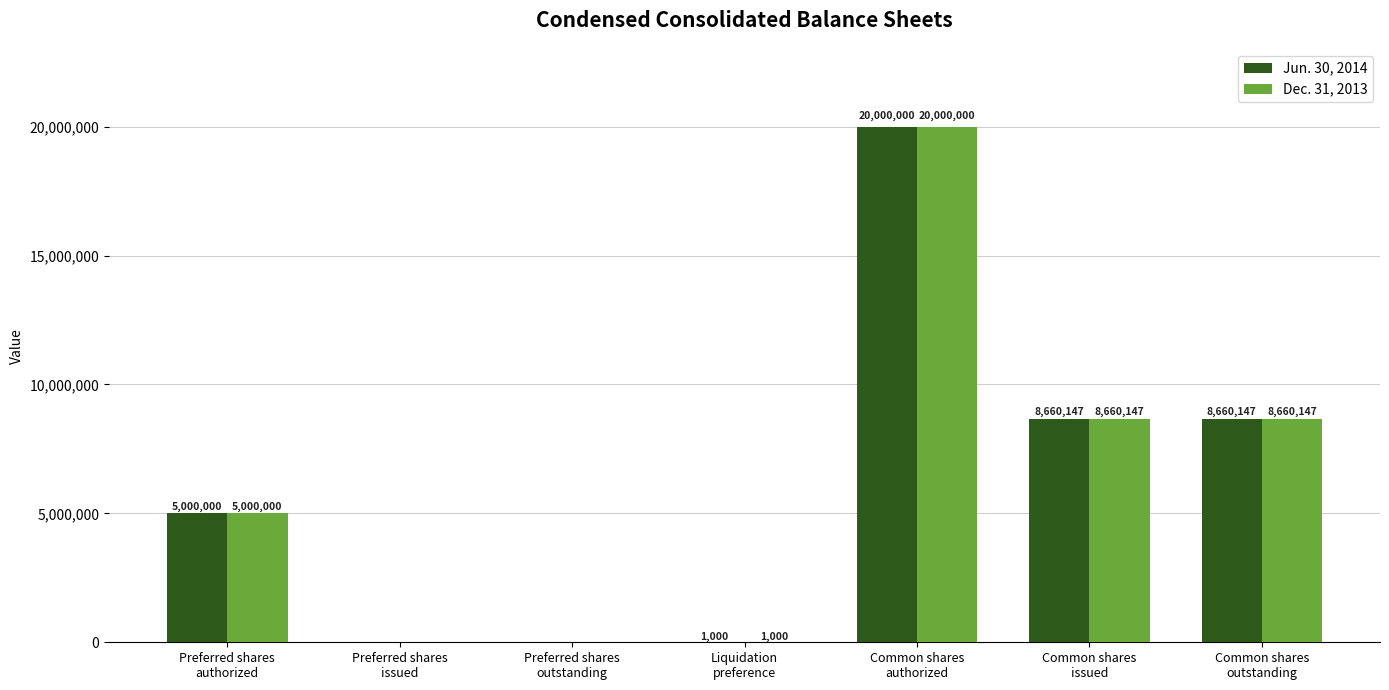

What is the sum of all Dec. 31, 2013 values?

42321294